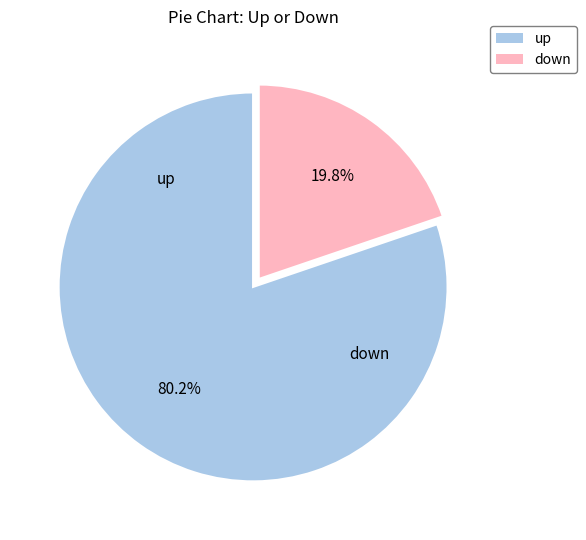

True or false: down accounts for 20% of the total.

True